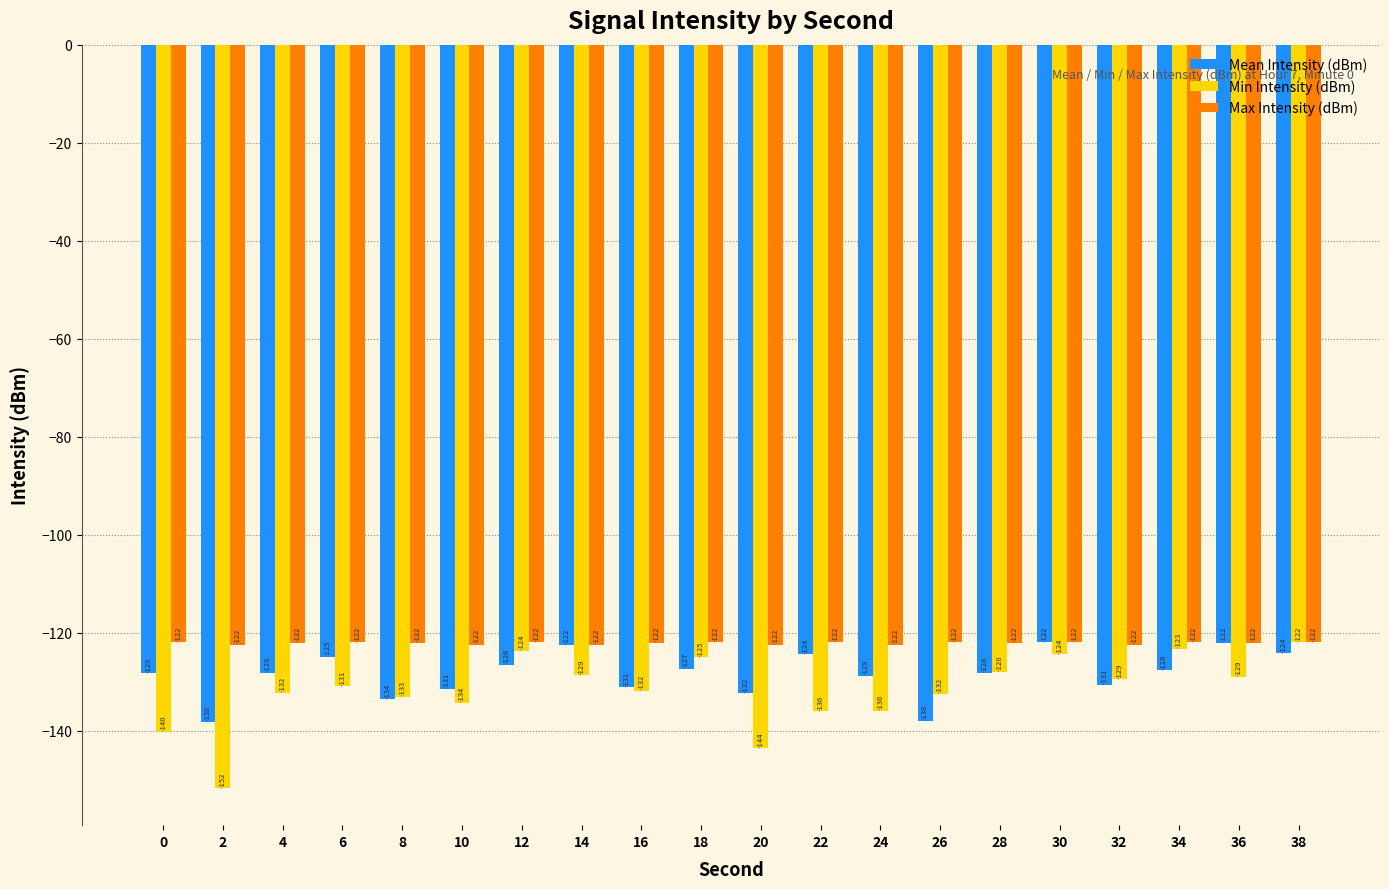

What is the difference between the maximum and minimum values in the Max Intensity (dBm) series?

0.6